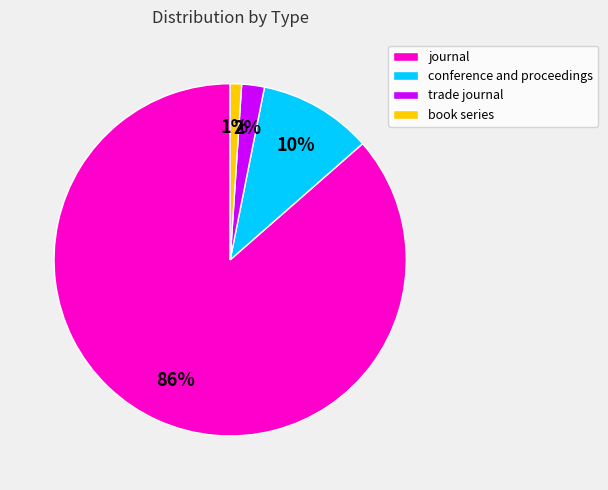

Count the number of slices in the pie.

4